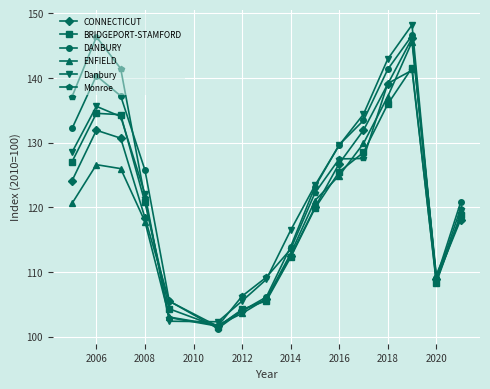

What is the value of the DANBURY point at the 11th from the left?

129.7